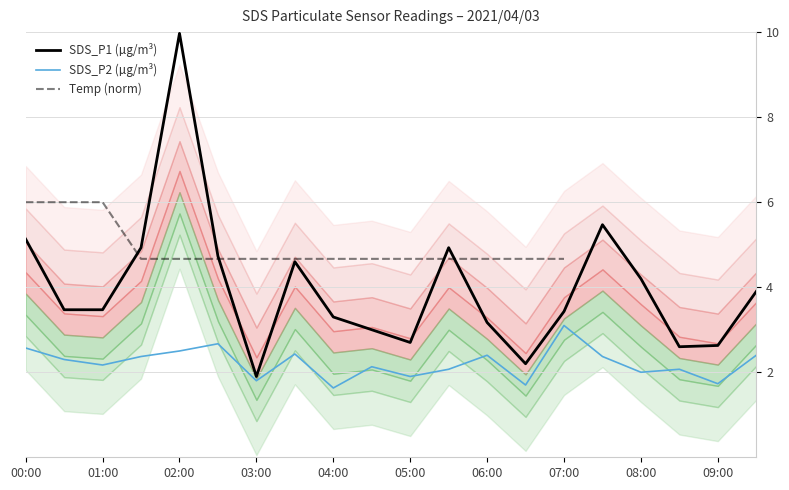

The value of SDS_P1 (µg/m³) at 04:00 is 3.3. True or false?

True